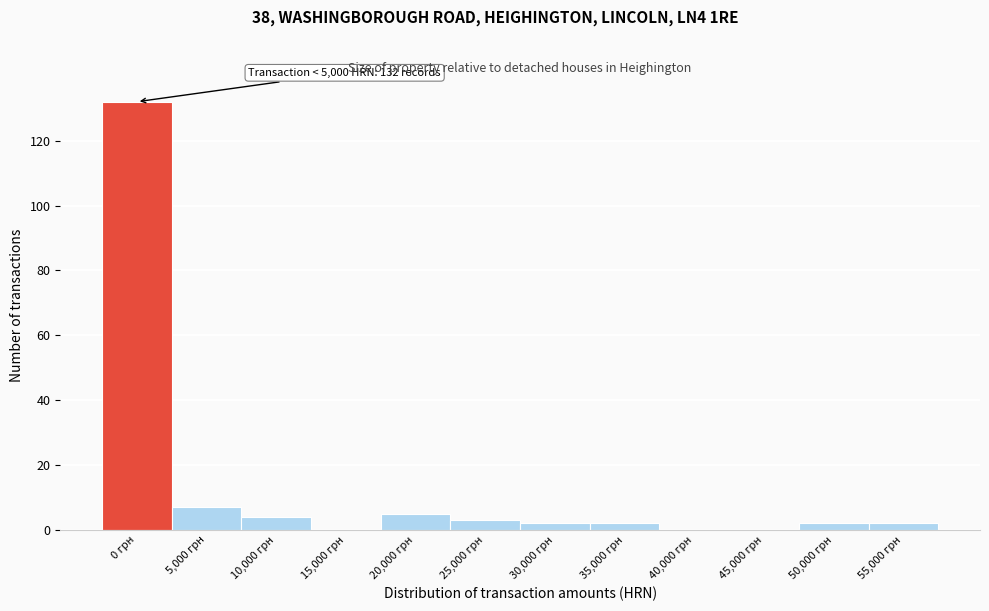

Reading right to left, transcribe all the data shown in this chart.

55,000 грн=2	50,000 грн=2	45,000 грн=0	40,000 грн=0	35,000 грн=2	30,000 грн=2	25,000 грн=3	20,000 грн=5	15,000 грн=0	10,000 грн=4	5,000 грн=7	0 грн=132